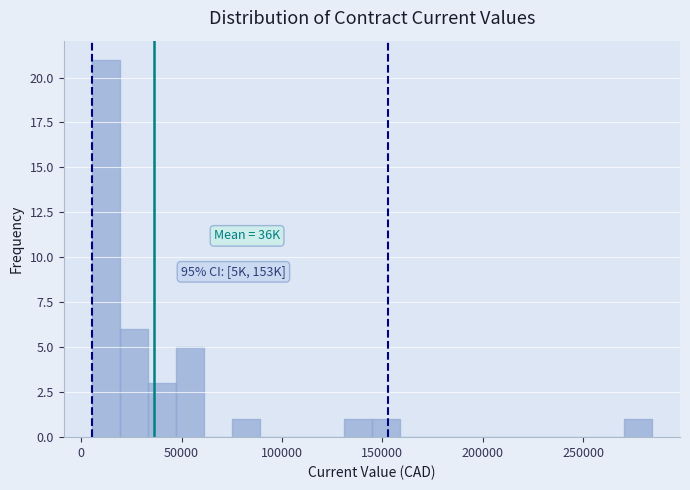

Around what value on the x-axis is the tallest bar? Give the approximate position of its centre, as read against the axis.

10000